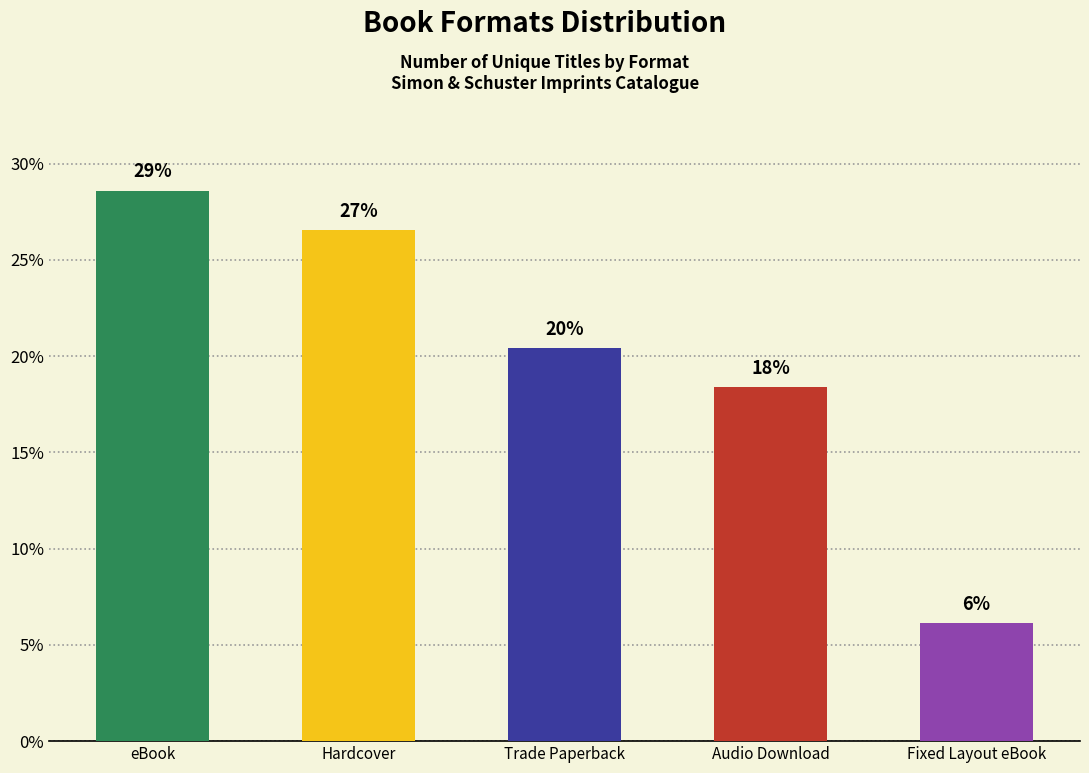

How many bars are there in total?

5